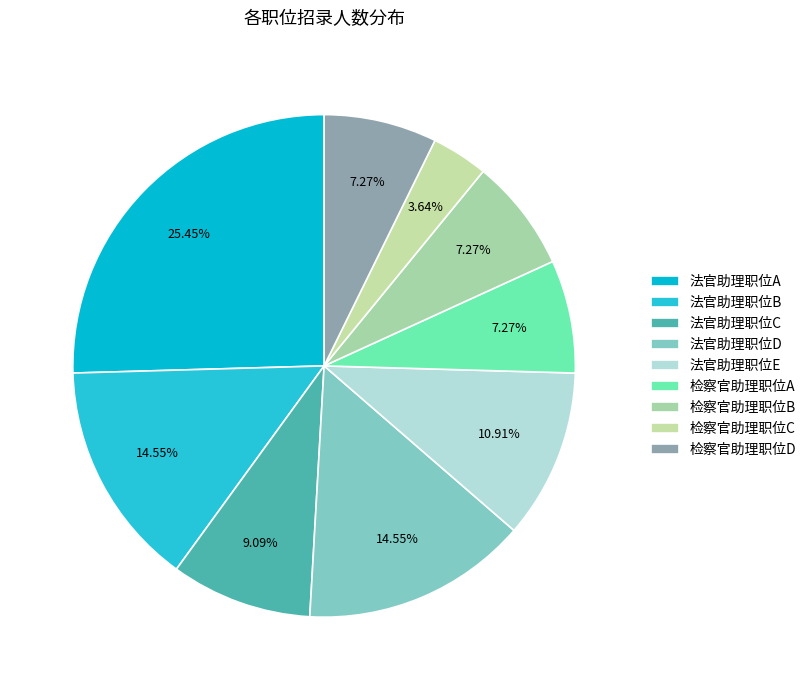

Which has a higher value, 法官助理职位E or 检察官助理职位D?

法官助理职位E